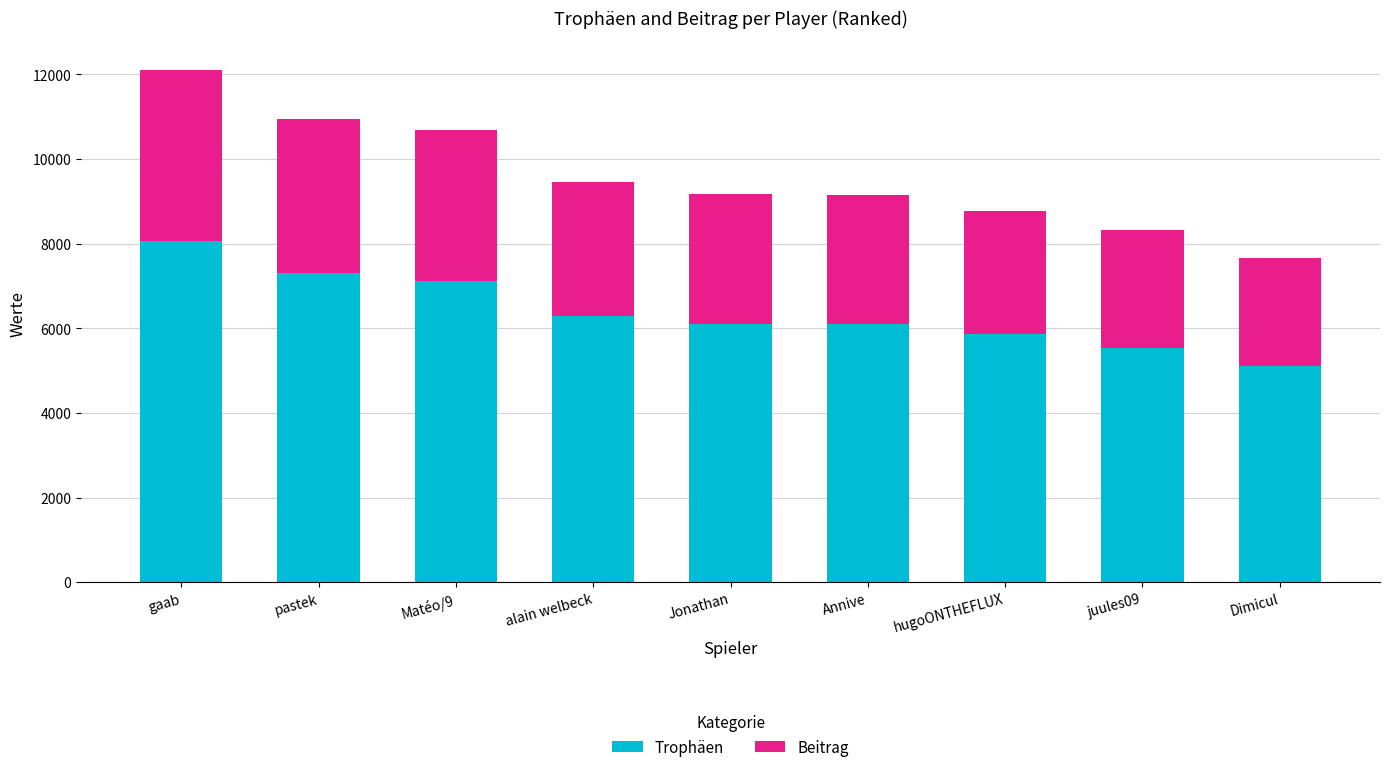

What is the sum of all Trophäen values?

57497